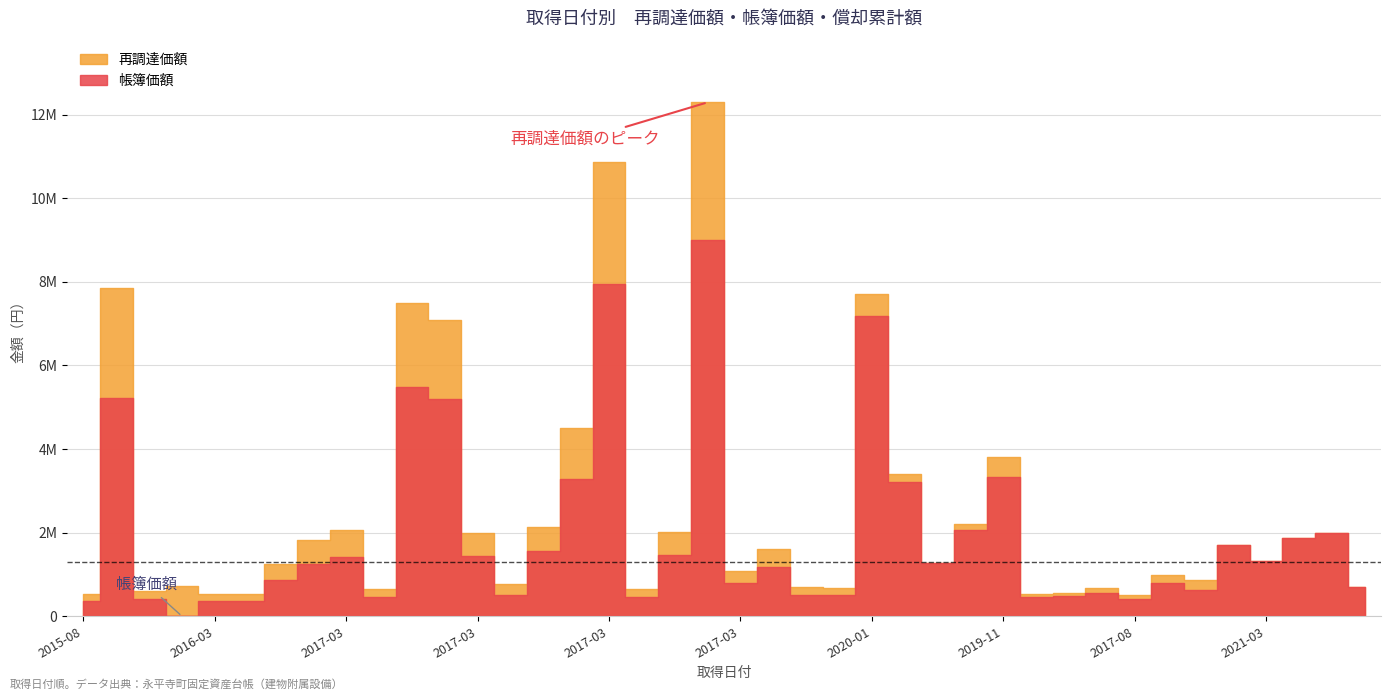

What are all the series names shown in the legend?

再調達価額, 帳簿価額